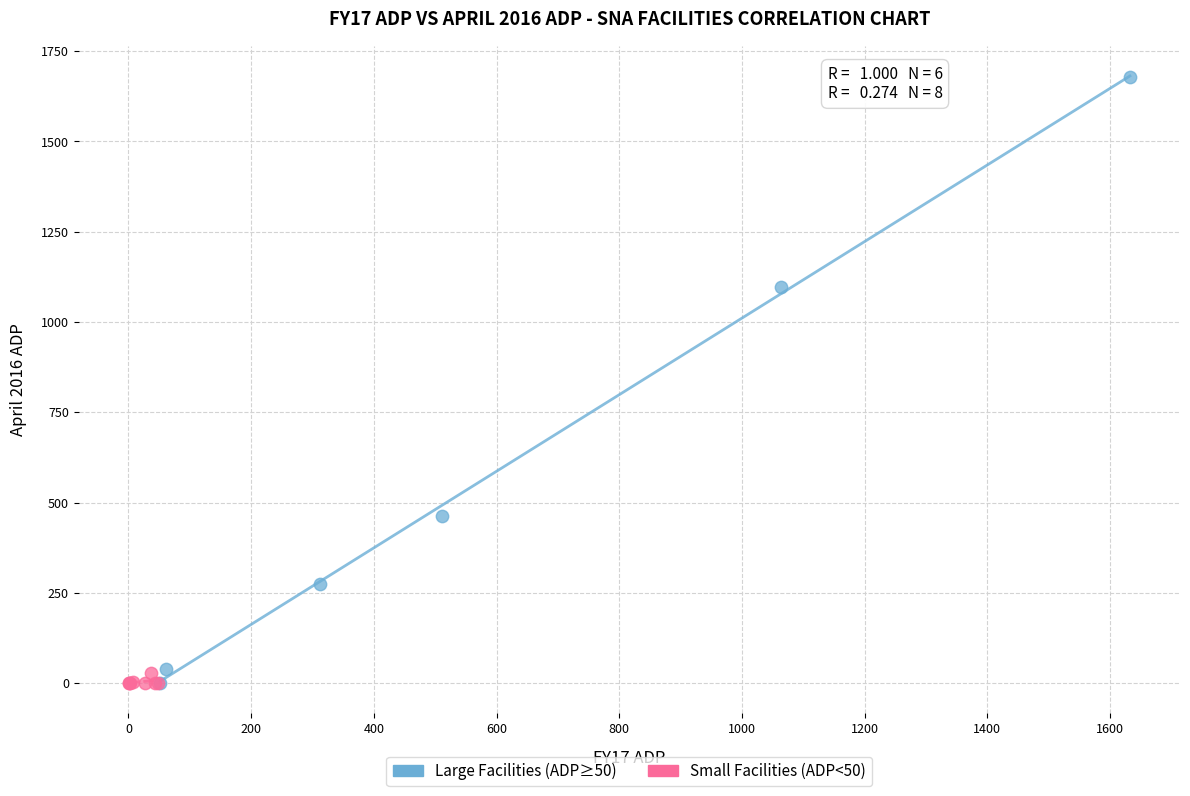

Which series reaches the maximum Y coordinate?

Large Facilities (ADP≥50)